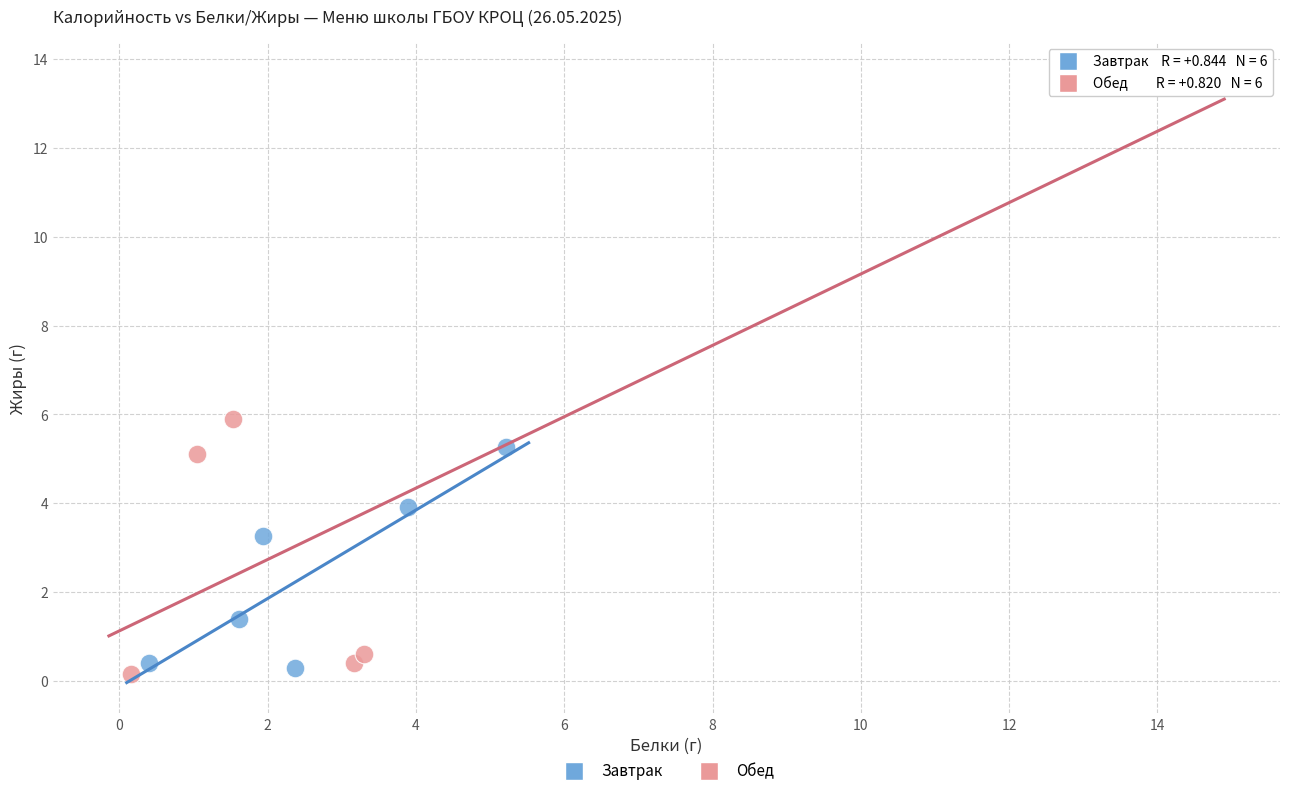

Which series has the widest spread of Y values?

Обед